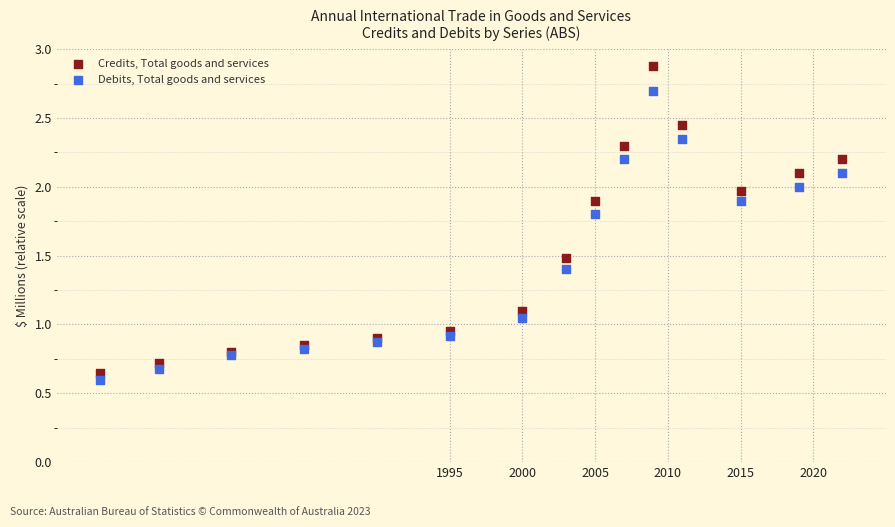

Which series reaches the maximum Y coordinate?

Credits, Total goods and services